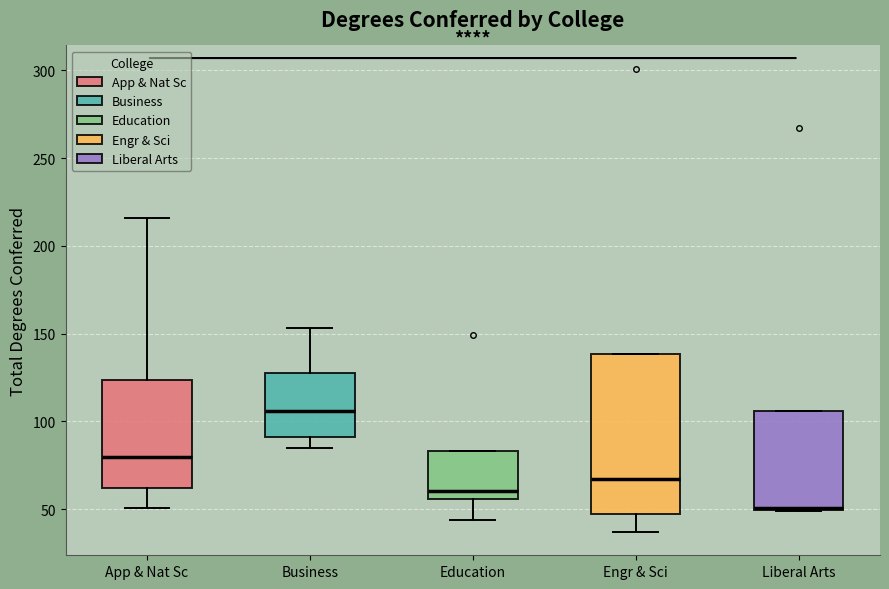

Which box is the tallest, from its lower edge to its upper edge?

Engr & Sci